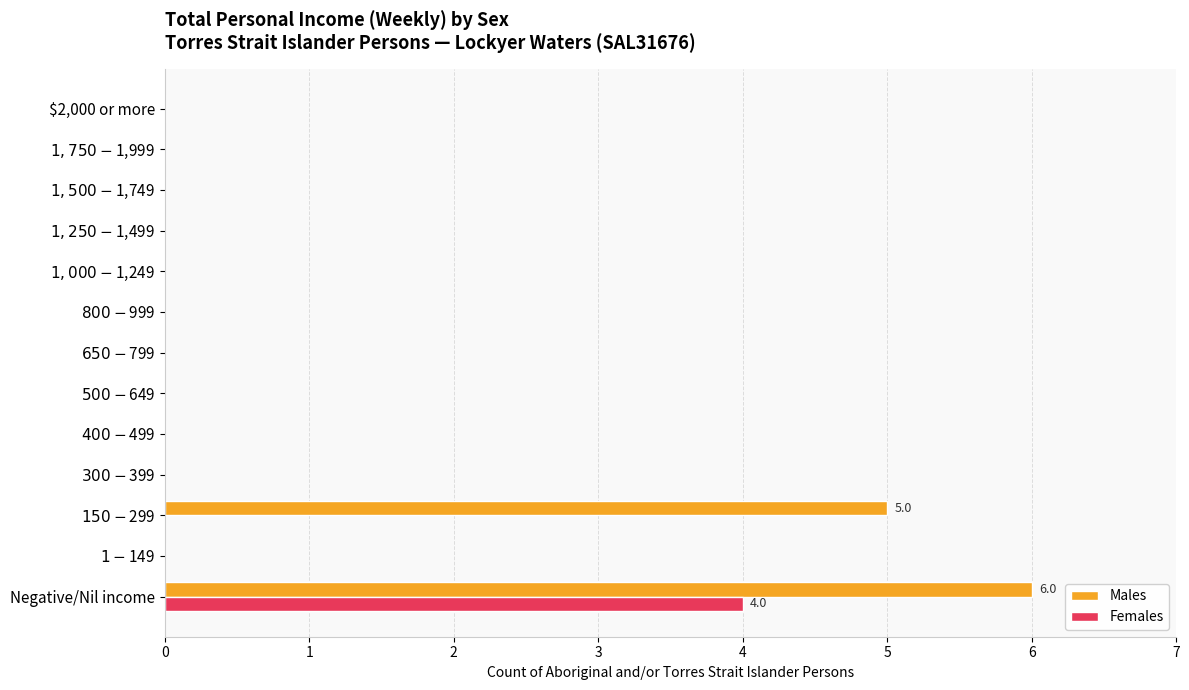

What is the sum of all Males values?

11